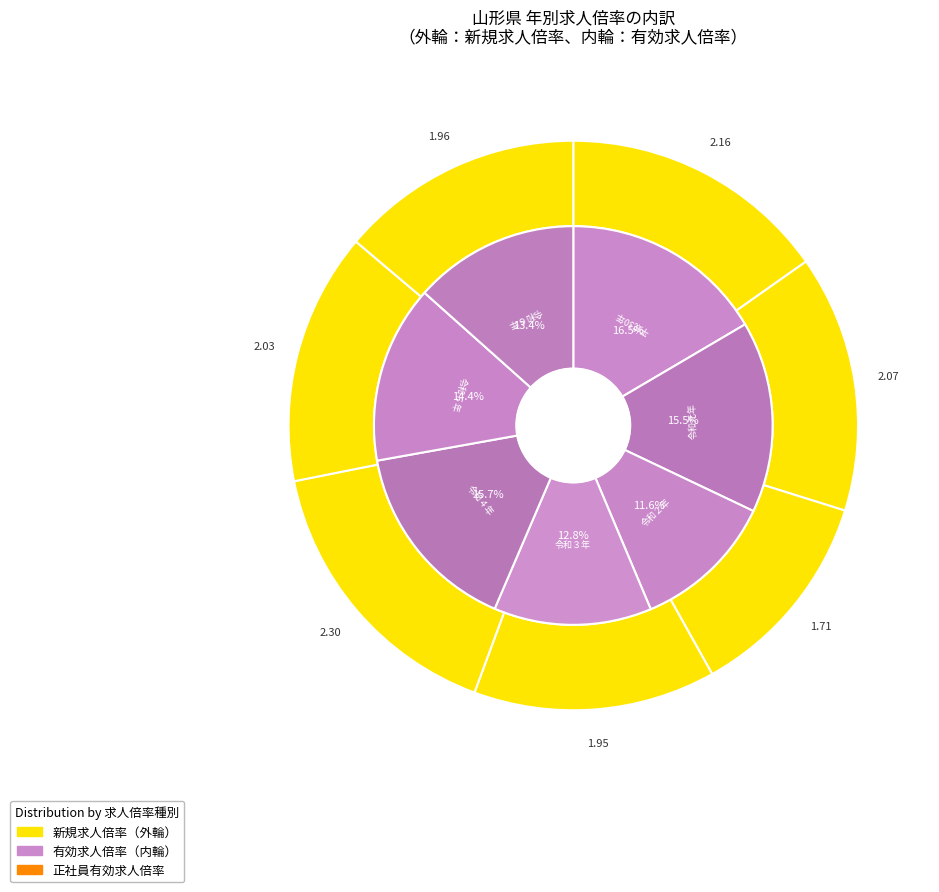

Is there a majority slice in this chart?

No